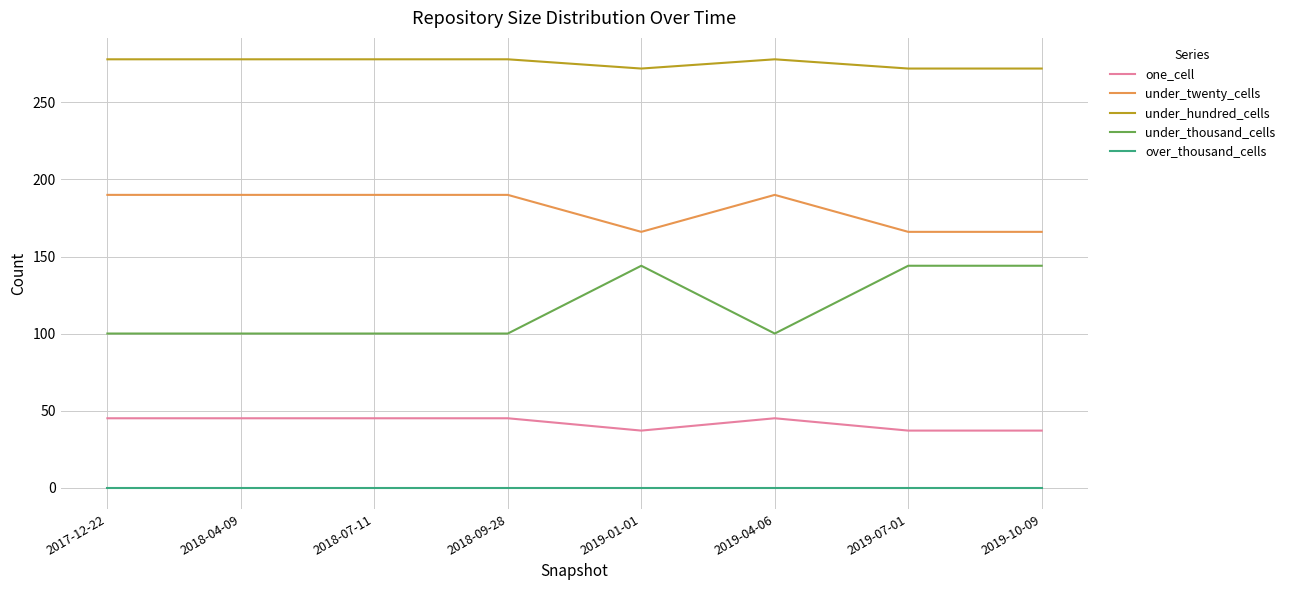

What is the difference between the highest and lowest values at 2019-04-06?

278